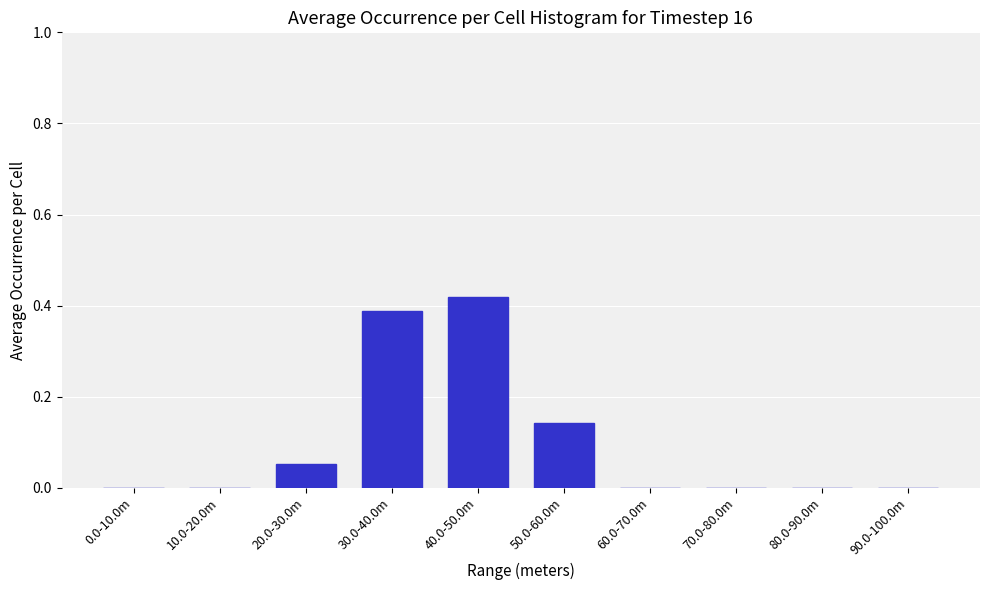

The chart shows a value of 0.0 at 0.0-10.0m. True or false?

True